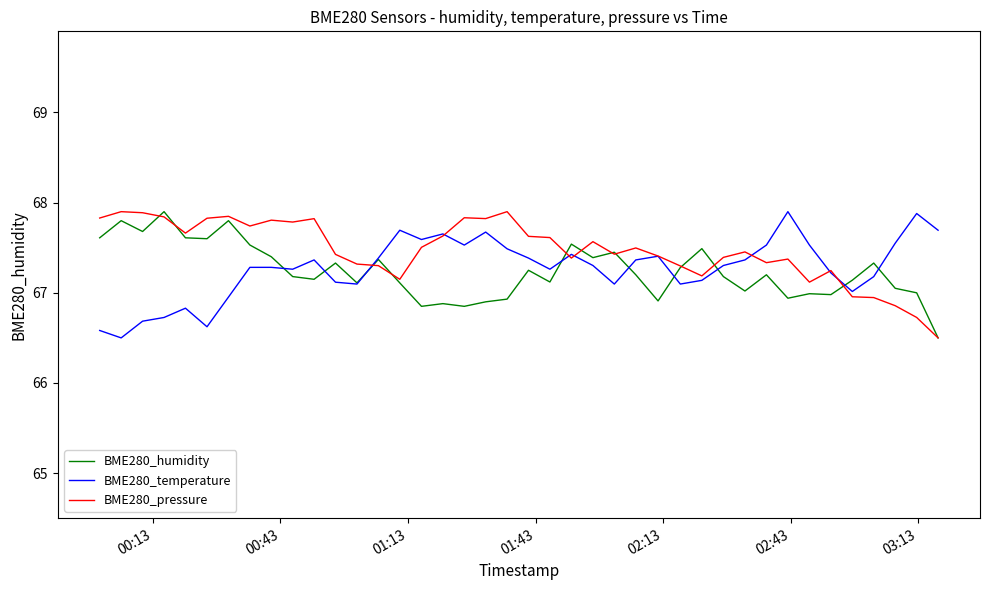

What is the smallest value displayed?

66.5